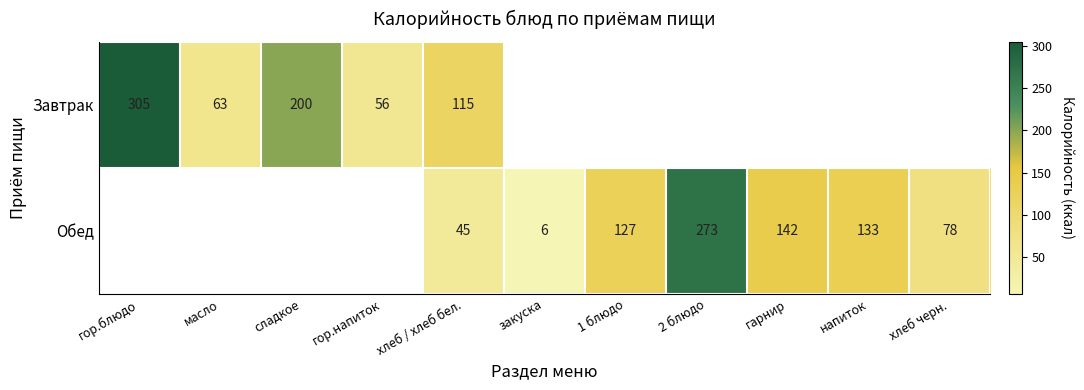

True or false: Завтрак has a value of 36.9 at масло.

False